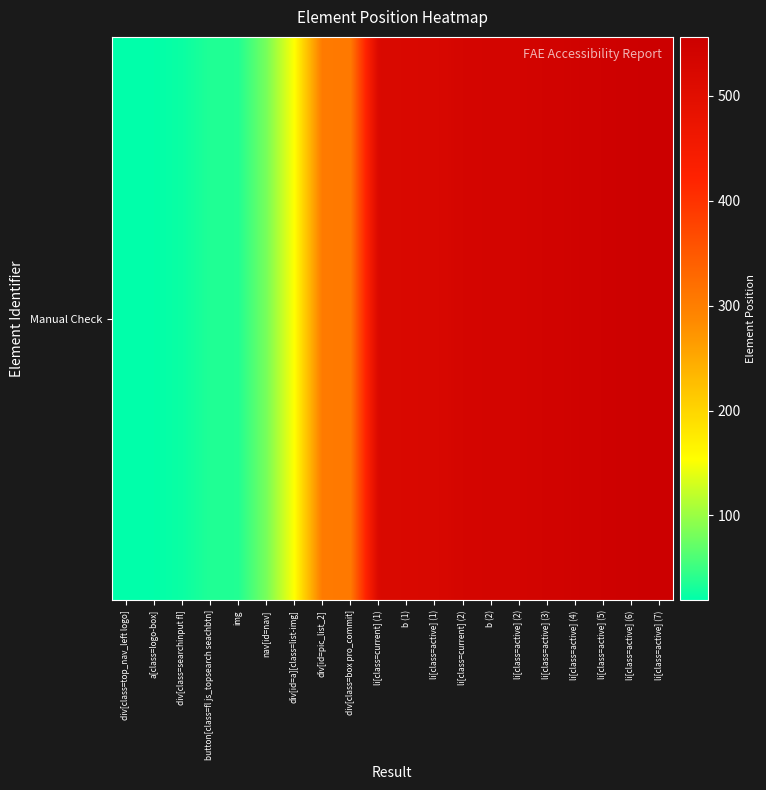

What is the ratio of the value at li[class=active] (2) to the value at div[class=searchinput fl]?

21.4